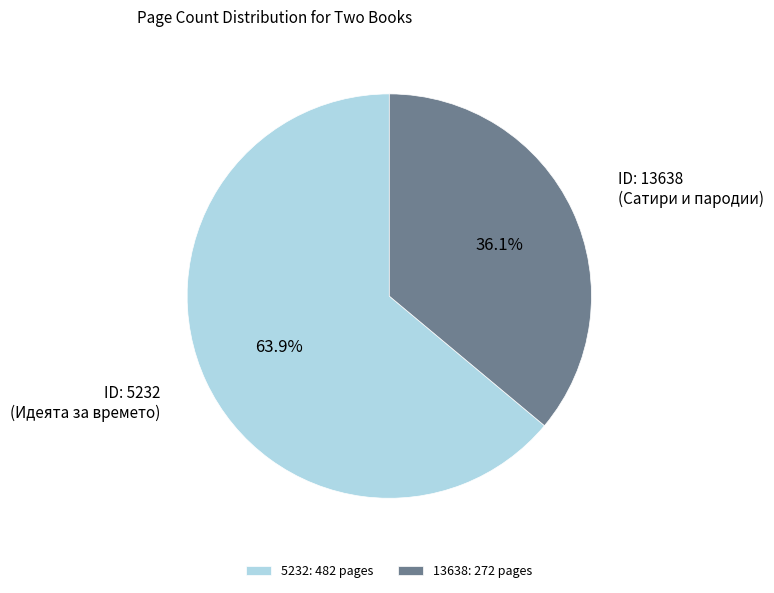

What is the smallest slice in the pie chart?

13638